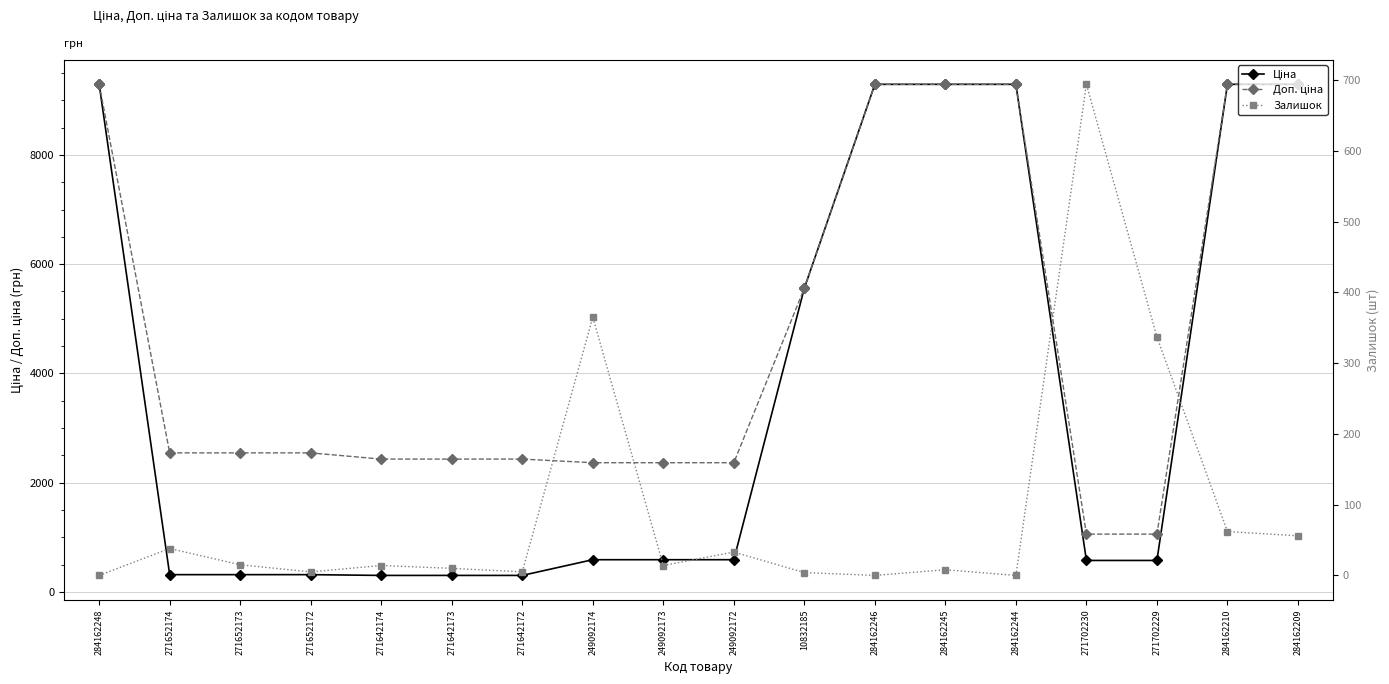

True or false: Доп. ціна has more than 2 interior local peaks.

False